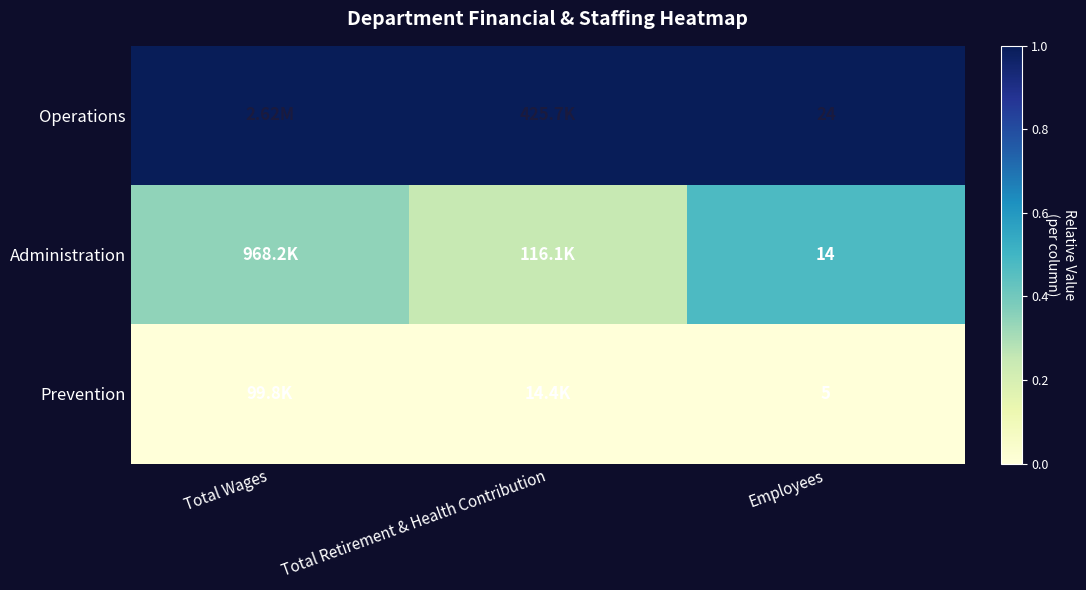

Rank the series at Employees from lowest to highest value.

Prevention, Administration, Operations